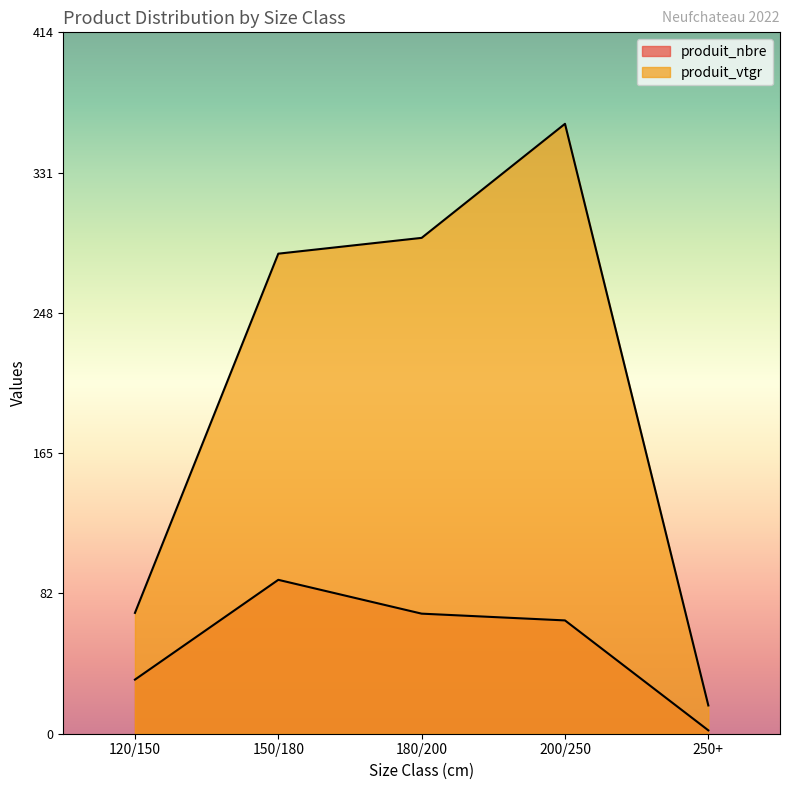

How many lines are shown in the chart?

2